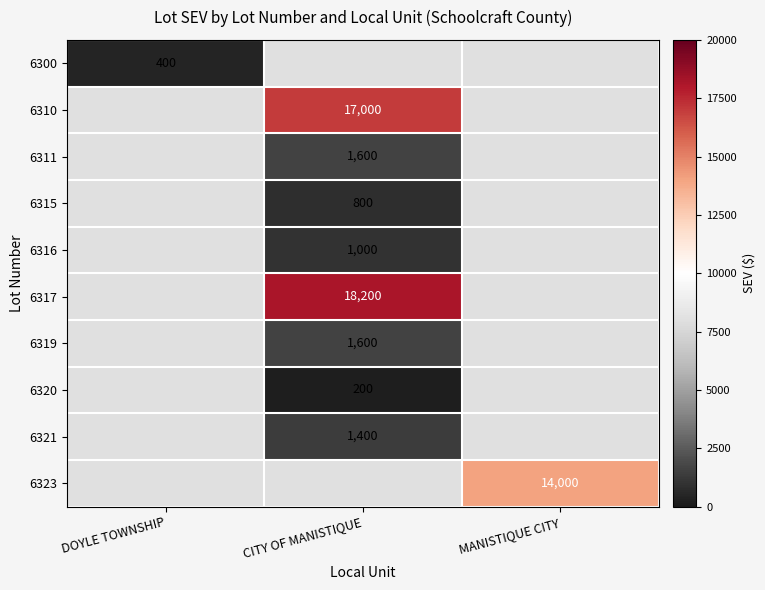

Is it true that 6319 equals 1098 at CITY OF MANISTIQUE?

False